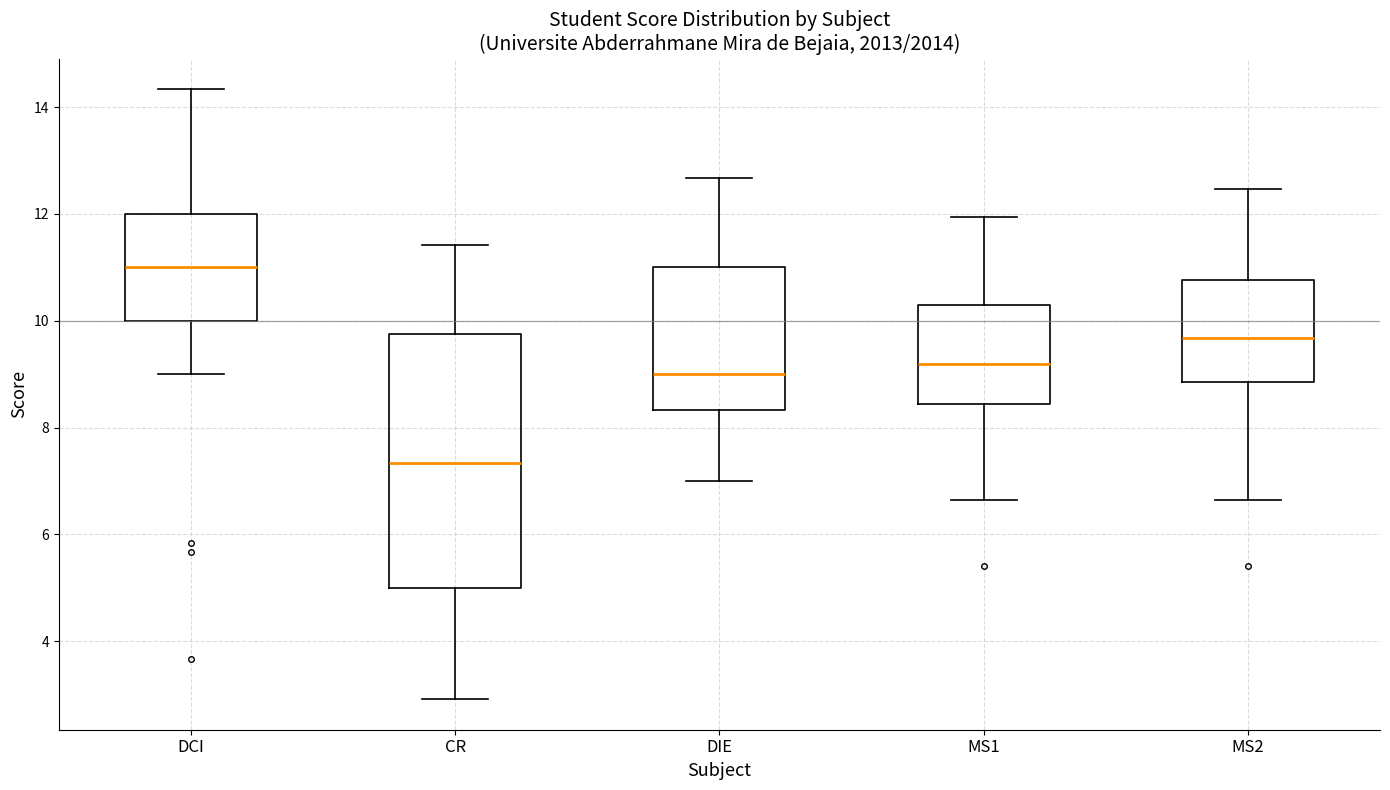

Reading left to right, read every box against the y-axis: the position of its median line, the range the box covers, and the ends of its whiskers. The values are not printed on the chart, so give them approximately, as read against the axis.

DCI: median 11.0, box 10.0 to 12.0, whiskers 9.0 to 14.4
CR: median 7.4, box 5.0 to 9.8, whiskers 3.0 to 11.4
DIE: median 9.0, box 8.4 to 11.0, whiskers 7.0 to 12.6
MS1: median 9.2, box 8.4 to 10.4, whiskers 6.6 to 12.0
MS2: median 9.6, box 8.8 to 10.8, whiskers 6.6 to 12.4